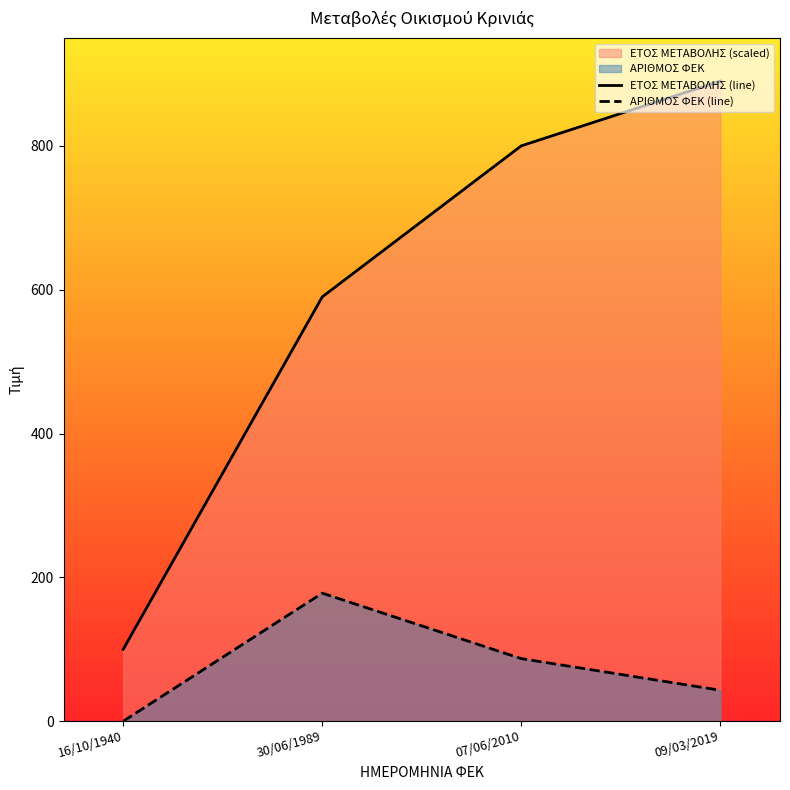

Between 16/10/1940 and 30/06/1989, which series saw the biggest shift?

ΕΤΟΣ ΜΕΤΑΒΟΛΗΣ (line)